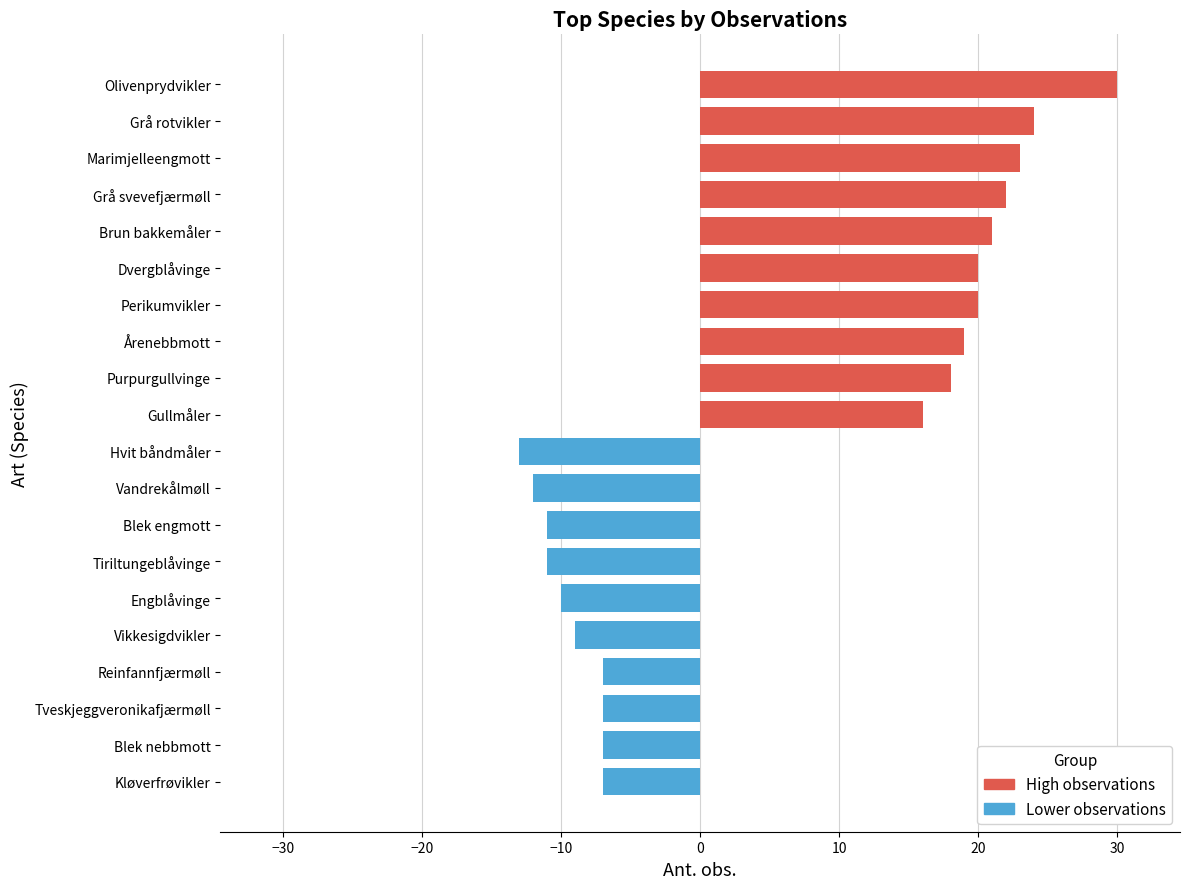

What is the sum of all values?

307